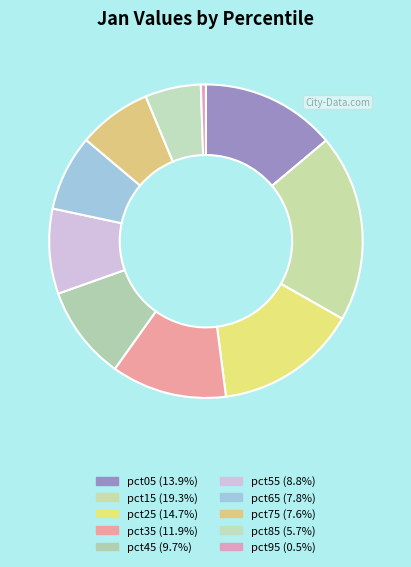

How many slices are in this pie chart?

10